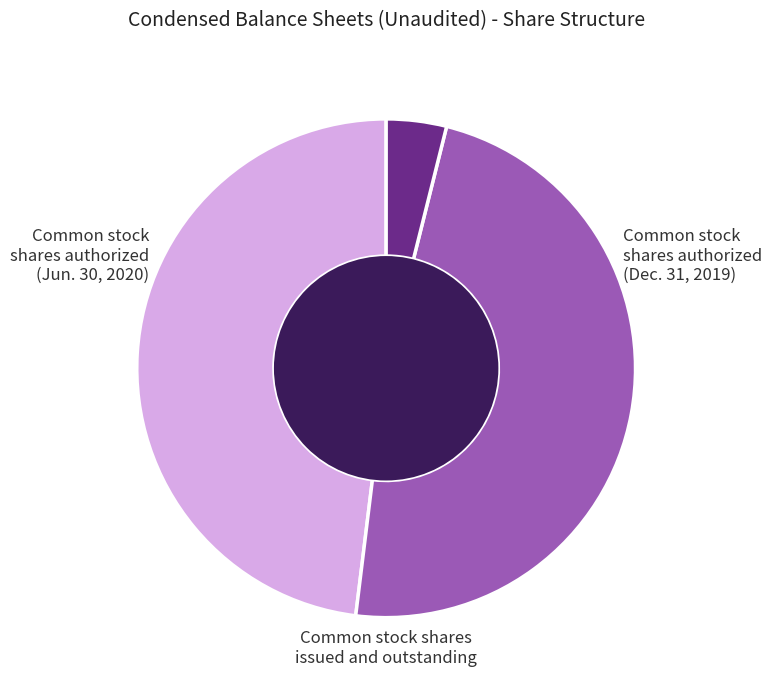

Does any single category account for the majority?

No